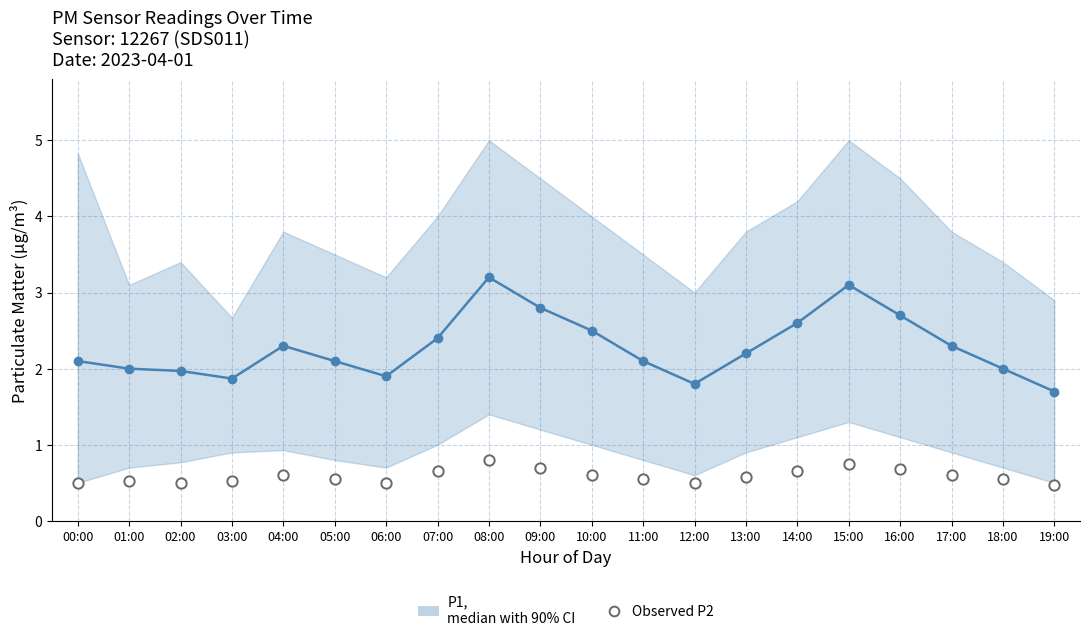

Is the value of P1 median at 07:00 greater than the value of Observed P2 at 08:00?

Yes